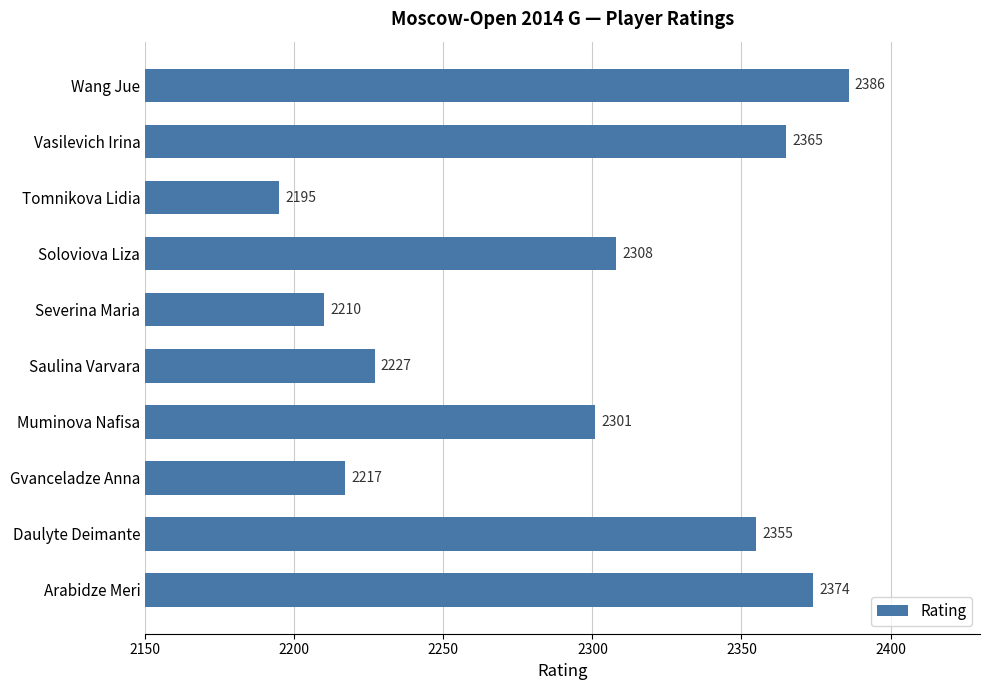

The chart shows a value of 1064 at Soloviova Liza. True or false?

False